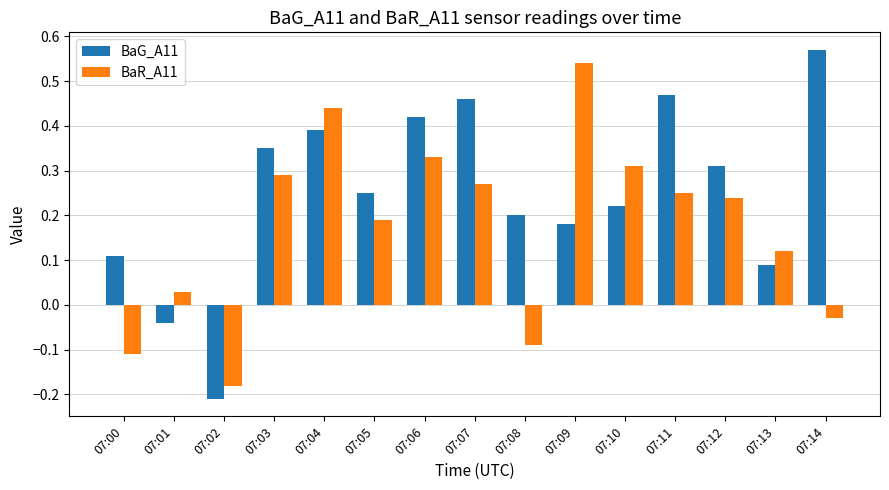

Which series has the widest spread of values?

BaG_A11